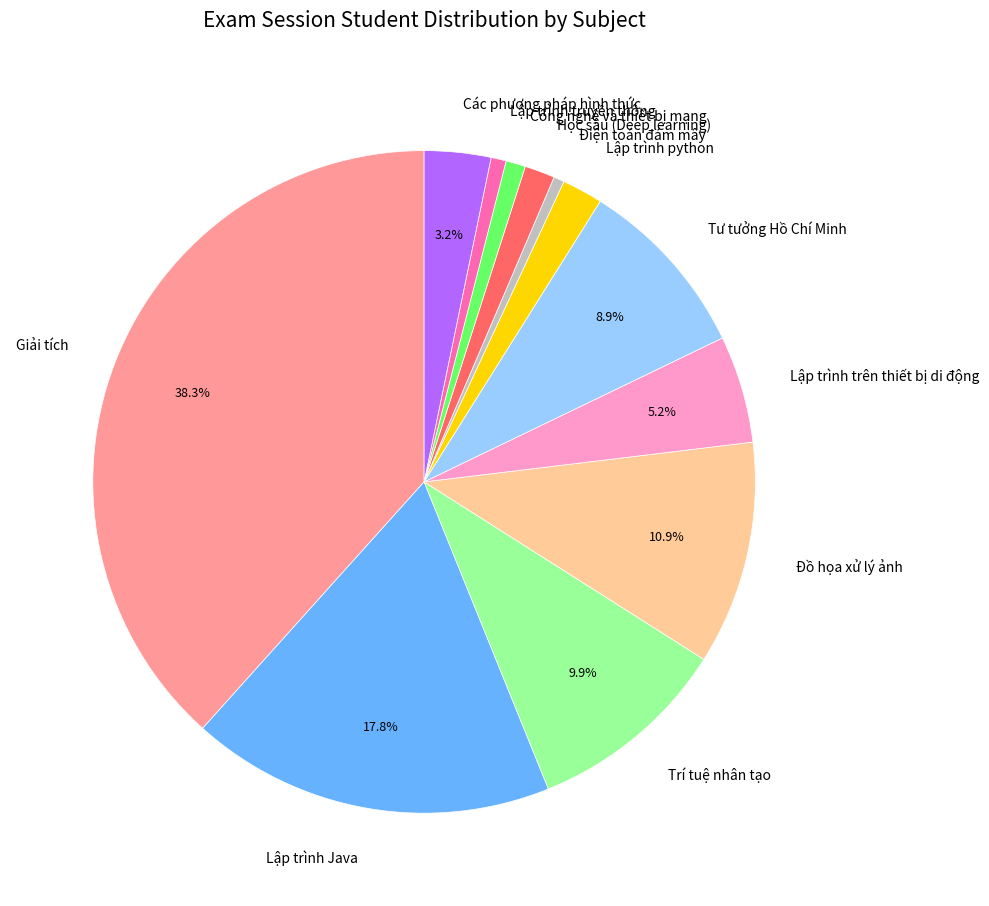

To the nearest percent, what is the combined percentage of Học sâu (Deep learning) and Trí tuệ nhân tạo?

11%